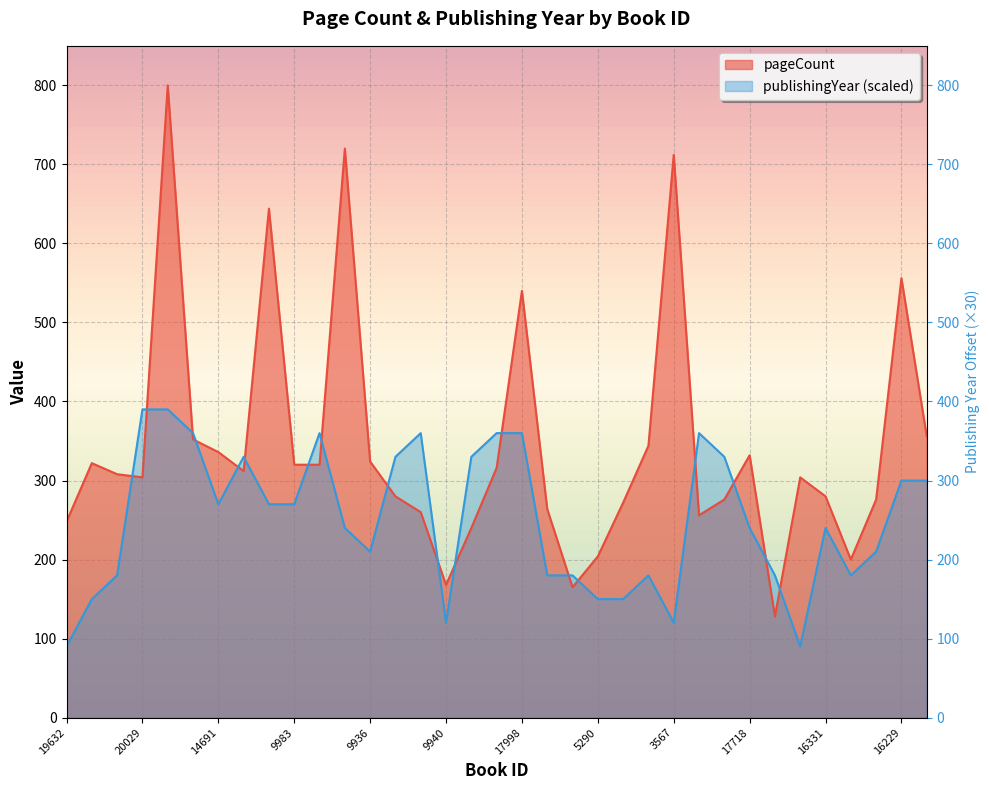

Which series has the largest range (max minus min)?

pageCount